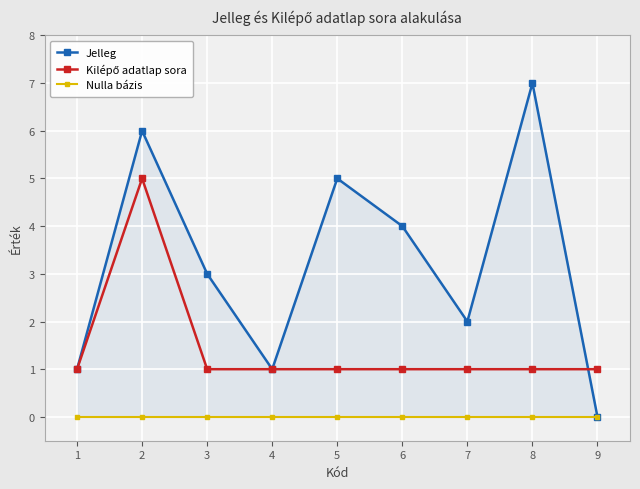

Is it true that Nulla bázis equals 0 at 9?

True